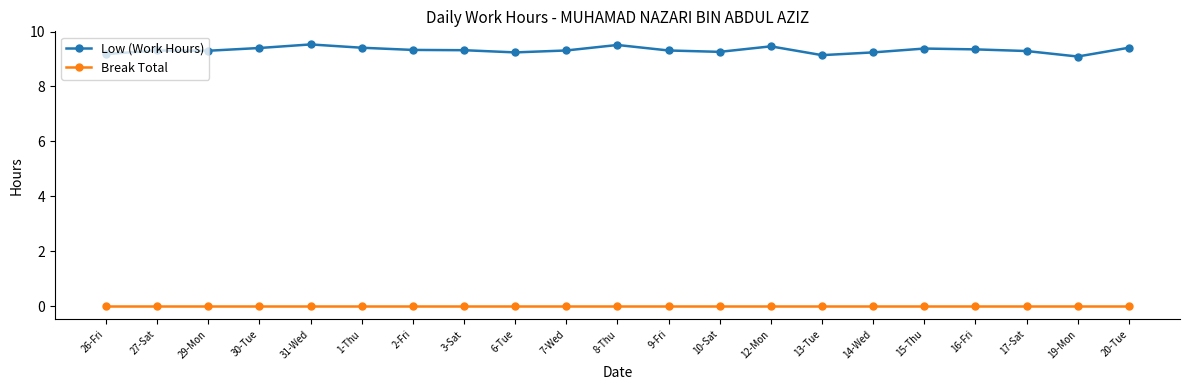

Count the number of categories in the chart.

21